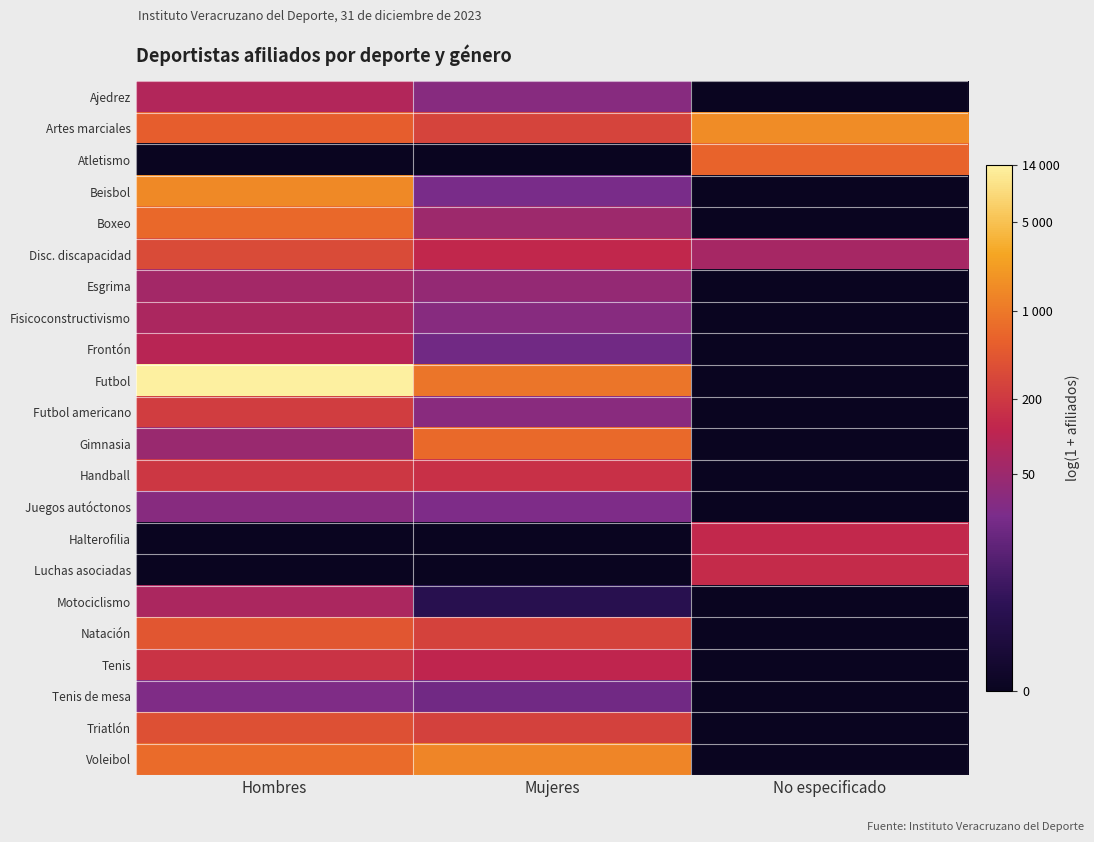

Reading right to left, extract all data points from this chart.

Ajedrez: No especificado=0.0	Mujeres=3.5	Hombres=4.4
Artes marciales: No especificado=7.3	Mujeres=5.6	Hombres=6.3
Atletismo: No especificado=6.4	Mujeres=0.0	Hombres=0.0
Beisbol: No especificado=0.0	Mujeres=3.1	Hombres=7.3
Boxeo: No especificado=0.0	Mujeres=4.0	Hombres=6.5
Disc. discapacidad: No especificado=4.2	Mujeres=4.8	Hombres=5.8
Esgrima: No especificado=0.0	Mujeres=3.8	Hombres=4.1
Fisicoconstructivismo: No especificado=0.0	Mujeres=3.5	Hombres=4.3
Frontón: No especificado=0.0	Mujeres=3.0	Hombres=4.6
Futbol: No especificado=0.0	Mujeres=6.8	Hombres=9.5
Futbol americano: No especificado=0.0	Mujeres=3.5	Hombres=5.4
Gimnasia: No especificado=0.0	Mujeres=6.6	Hombres=3.9
Handball: No especificado=0.0	Mujeres=5.1	Hombres=5.3
Juegos autóctonos: No especificado=0.0	Mujeres=3.3	Hombres=3.5
Halterofilia: No especificado=4.9	Mujeres=0.0	Hombres=0.0
Luchas asociadas: No especificado=4.9	Mujeres=0.0	Hombres=0.0
Motociclismo: No especificado=0.0	Mujeres=1.4	Hombres=4.3
Natación: No especificado=0.0	Mujeres=5.6	Hombres=6.1
Tenis: No especificado=0.0	Mujeres=4.8	Hombres=5.2
Tenis de mesa: No especificado=0.0	Mujeres=3.0	Hombres=3.3
Triatlón: No especificado=0.0	Mujeres=5.5	Hombres=6.0
Voleibol: No especificado=0.0	Mujeres=7.2	Hombres=6.6